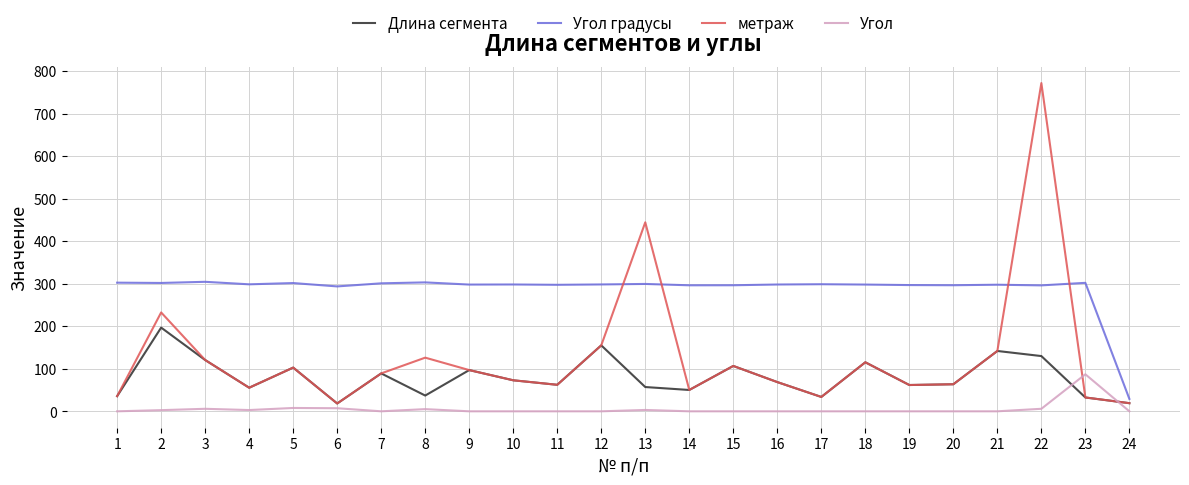

The value of Угол at 18 is 0.0. True or false?

True